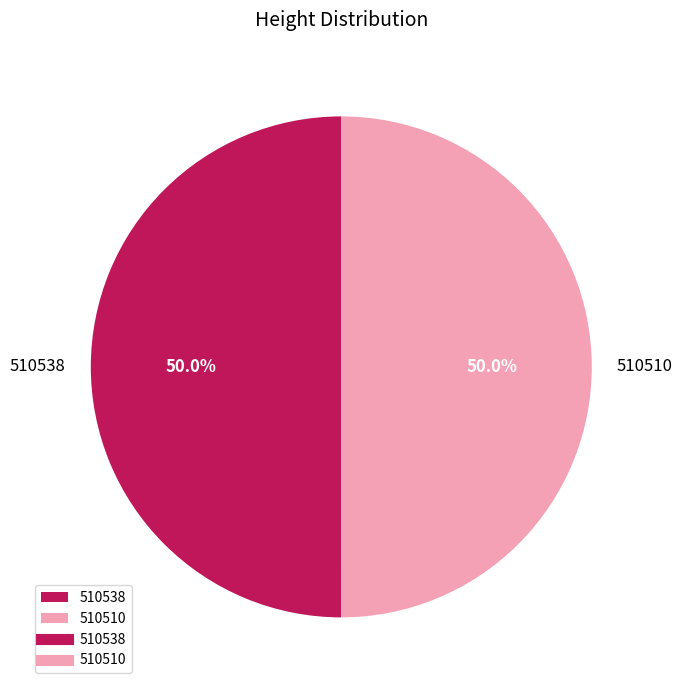

How much of the chart is everything except 510538?

50.0%